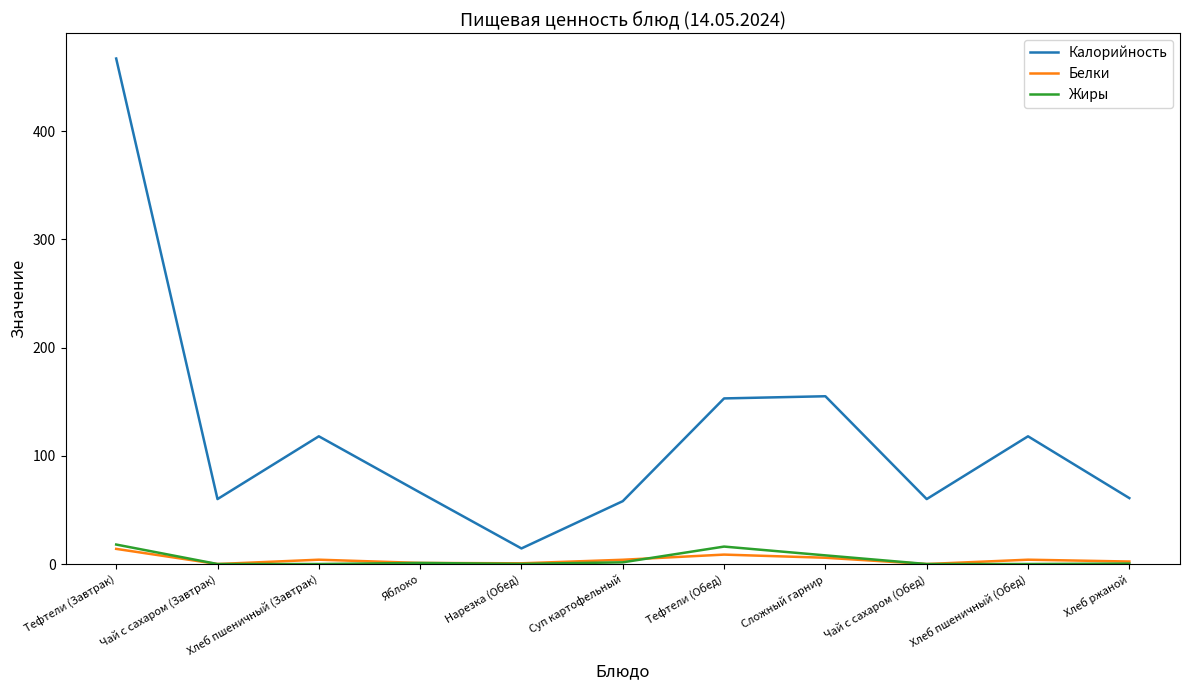

What is the total value across all series at Сложный гарнир?

168.8